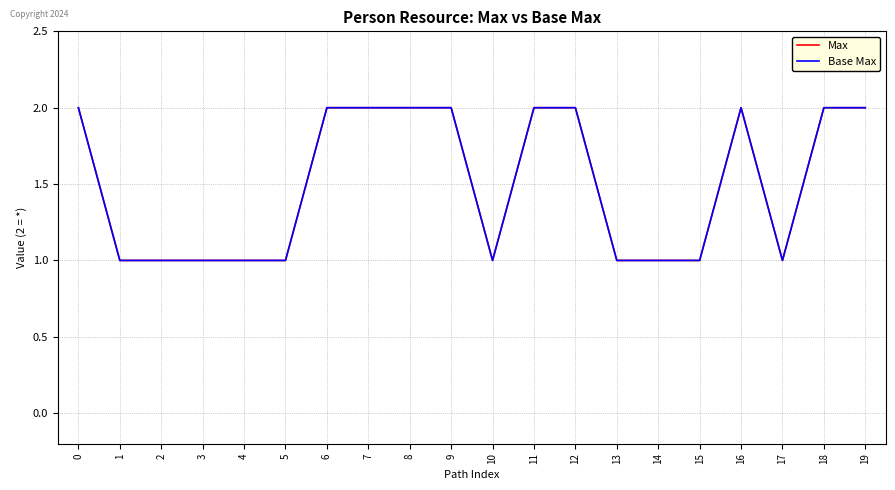

How many interior local peaks does the Max series have?

1